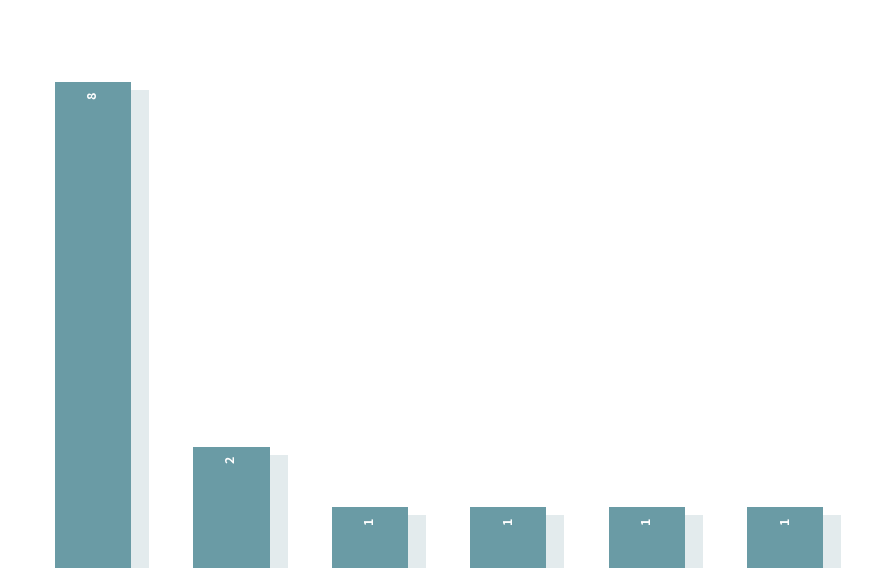

List the labels in order of value, largest first.

0, 1, 2, 3, 4, 5